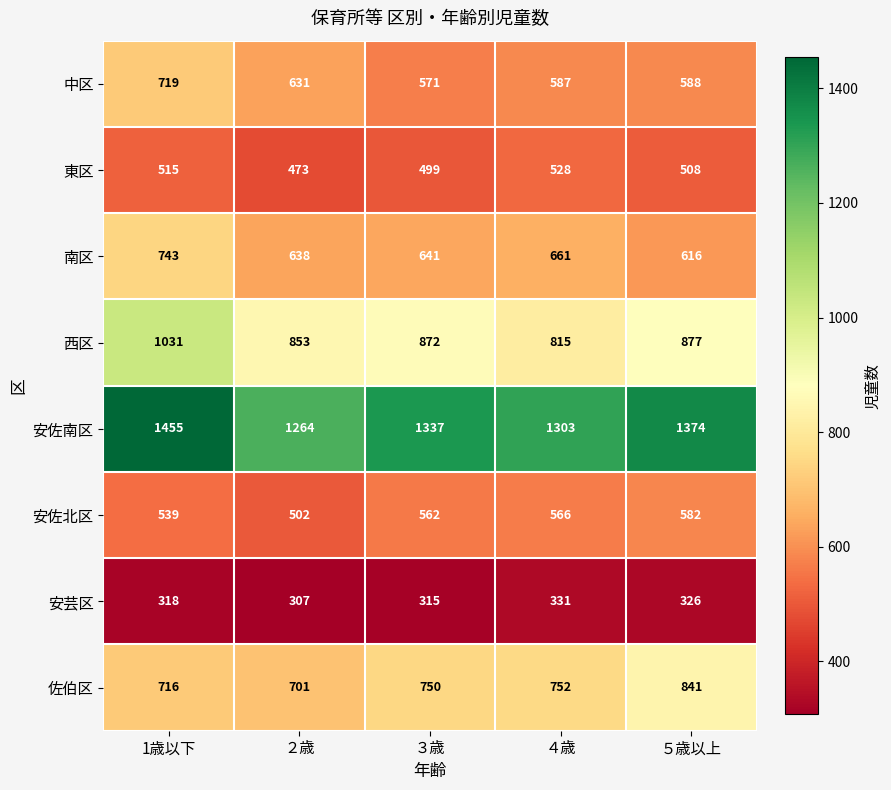

Rank the categories by 安佐南区 value from highest to lowest.

1歳以下, ５歳以上, ３歳, ４歳, ２歳